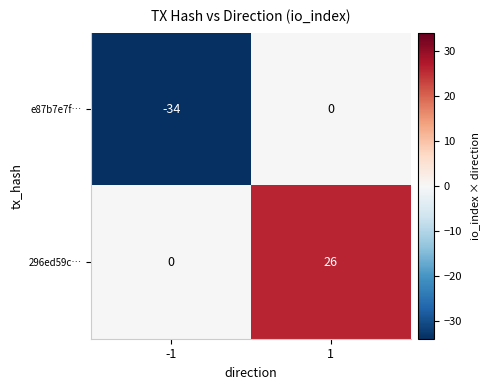

What is the smallest value displayed?

-34